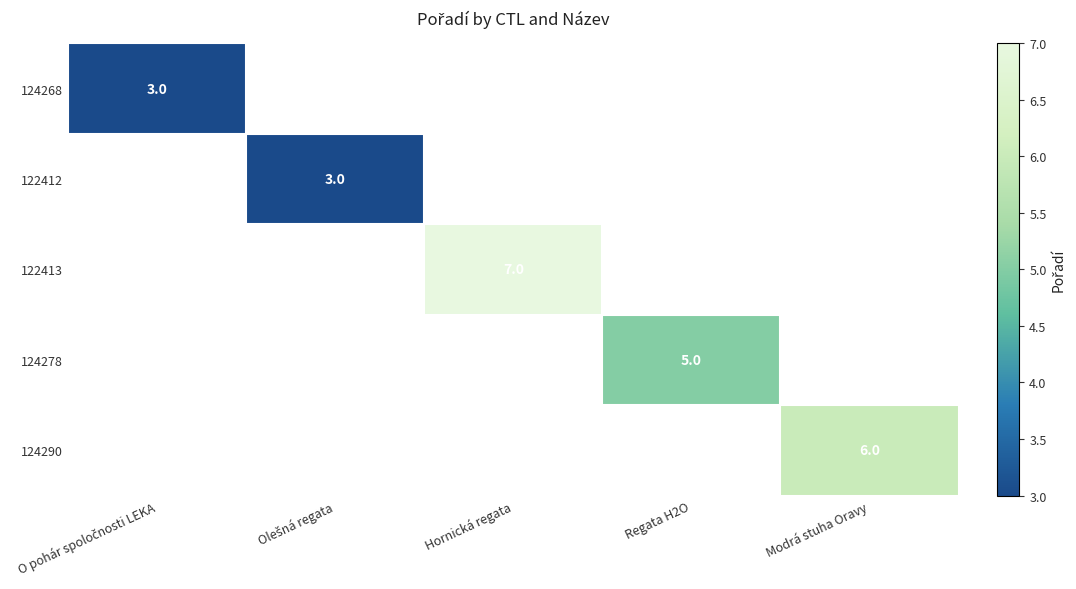

The 122413 series shows 3 at Hornická regata. True or false?

False